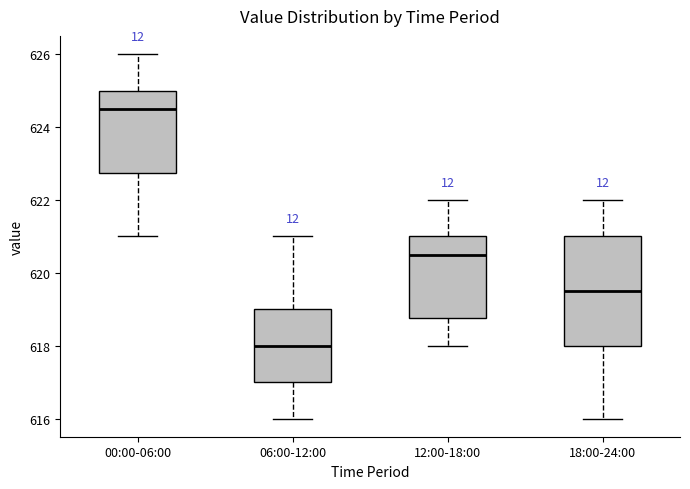

Reading left to right, read every box against the y-axis: the position of its median line, the range the box covers, and the ends of its whiskers. The values are not printed on the chart, so give them approximately, as read against the axis.

00:00-06:00: median 624.6, box 622.8 to 625.0, whiskers 621.0 to 626.0
06:00-12:00: median 618.0, box 617.0 to 619.0, whiskers 616.0 to 621.0
12:00-18:00: median 620.6, box 618.8 to 621.0, whiskers 618.0 to 622.0
18:00-24:00: median 619.6, box 618.0 to 621.0, whiskers 616.0 to 622.0